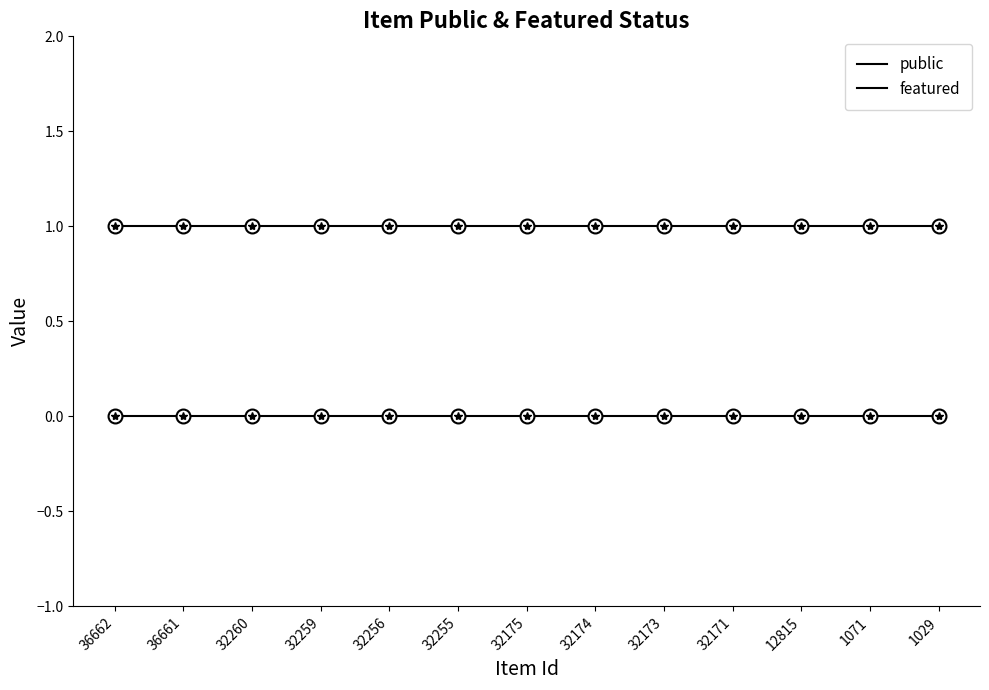

How many lines are shown in the chart?

2